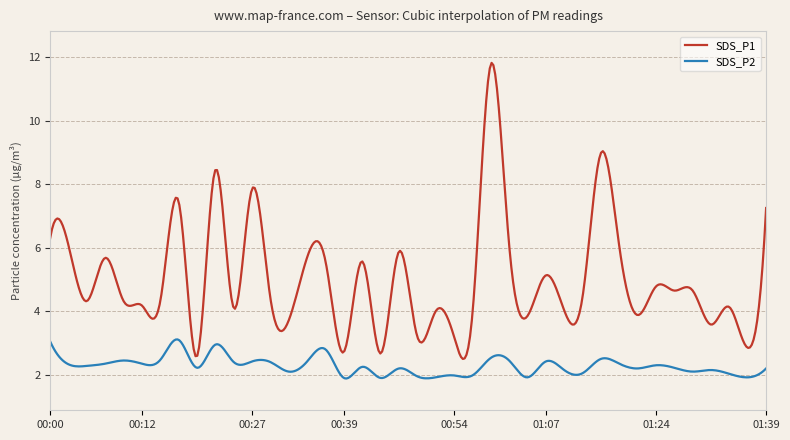

Rank the series by their average value, from lowest to highest.

SDS_P2, SDS_P1